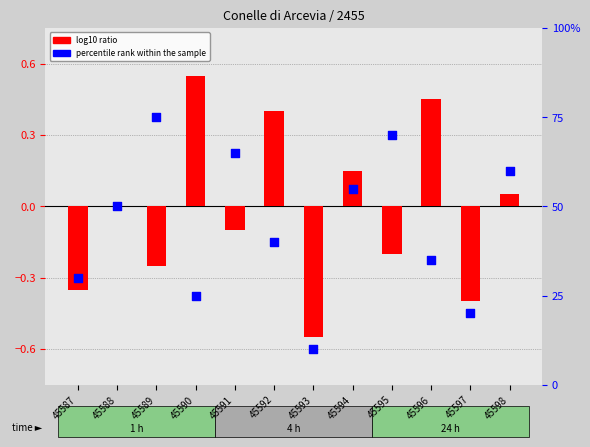

Which series has the largest total across all categories?

percentile rank within the sample